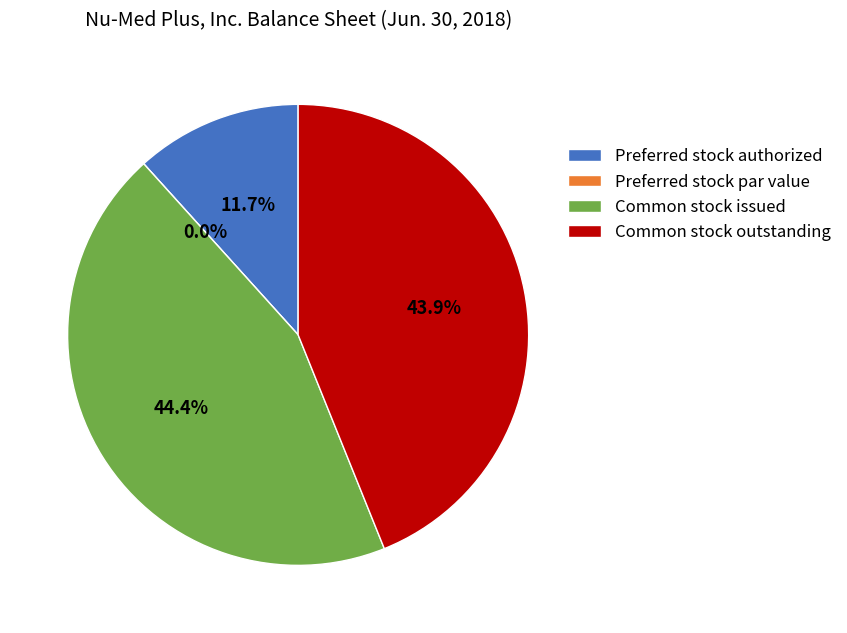

Rank the categories by value from highest to lowest.

Common stock issued, Common stock outstanding, Preferred stock authorized, Preferred stock par value